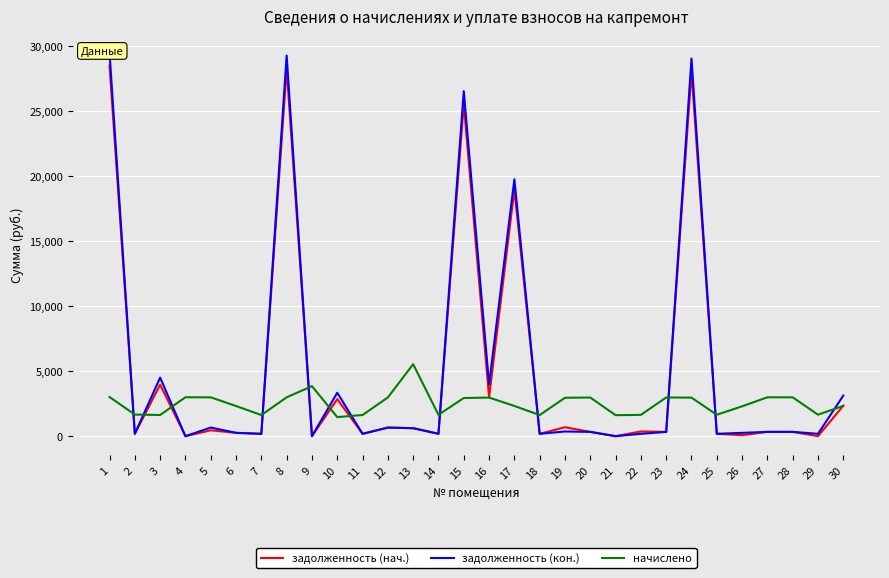

Reading left to right, transcribe all the data shown in this chart.

задолженность (нач.): 1=28532.0	2=185.0	3=3965.0	4=0.0	5=452.0	6=258.1	7=180.7	8=28306.2	9=0.0	10=2852.6	11=181.3	12=662.7	13=615.9	14=182.8	15=25583.0	16=2987.3	17=18999.9	18=180.7	19=690.1	20=330.7	21=0.0	22=364.6	23=331.2	24=28080.5	25=183.4	26=77.2	27=332.8	28=332.3	29=1.8	30=2348.5
задолженность (кон.): 1=29536.8	2=185.0	3=4508.8	4=0.0	5=664.6	6=258.1	7=180.7	8=29303.2	9=0.0	10=3342.4	11=181.3	12=662.5	13=615.9	14=182.8	15=26562.4	16=3977.8	17=19775.8	18=180.7	19=361.5	20=330.7	21=0.0	22=182.3	23=331.2	24=29069.5	25=183.4	26=255.5	27=332.8	28=332.3	29=183.9	30=3126.0
начислено: 1=3014.6	2=1664.7	3=1631.3	4=2995.6	5=2990.8	6=2323.0	7=1626.6	8=2990.8	9=3849.4	10=1469.2	11=1631.3	12=2981.2	13=5542.7	14=1645.7	15=2938.3	16=2971.7	17=2327.8	18=1626.6	19=2957.4	20=2976.5	21=1617.0	22=1640.9	23=2981.2	24=2966.9	25=1650.4	26=2299.1	27=2995.6	28=2990.8	29=1655.2	30=2332.5